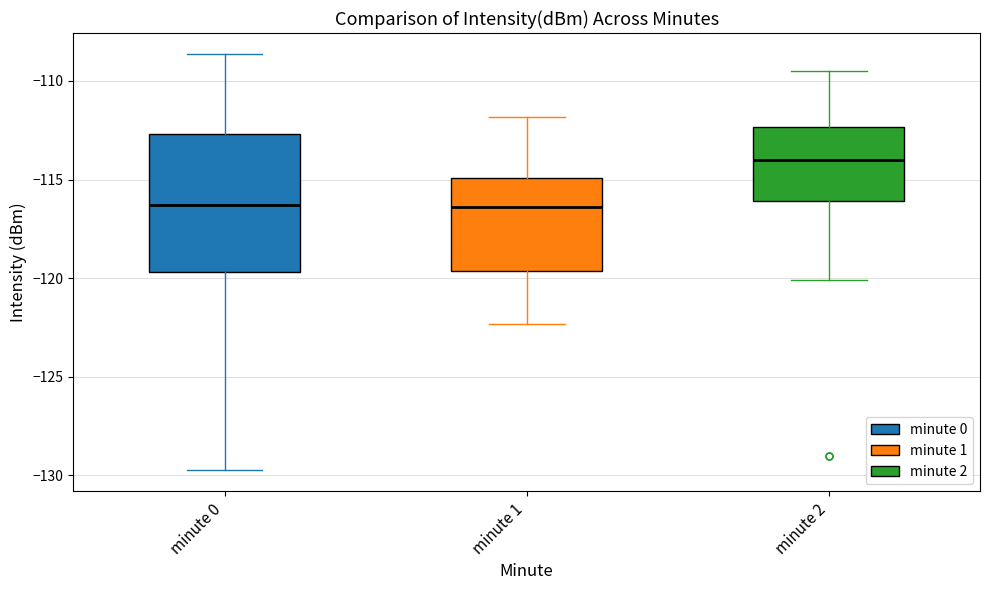

Where does the lower whisker of the box for minute 0 end on the y-axis? The values are not printed on the chart, so give them approximately, as read against the axis.

-130.0